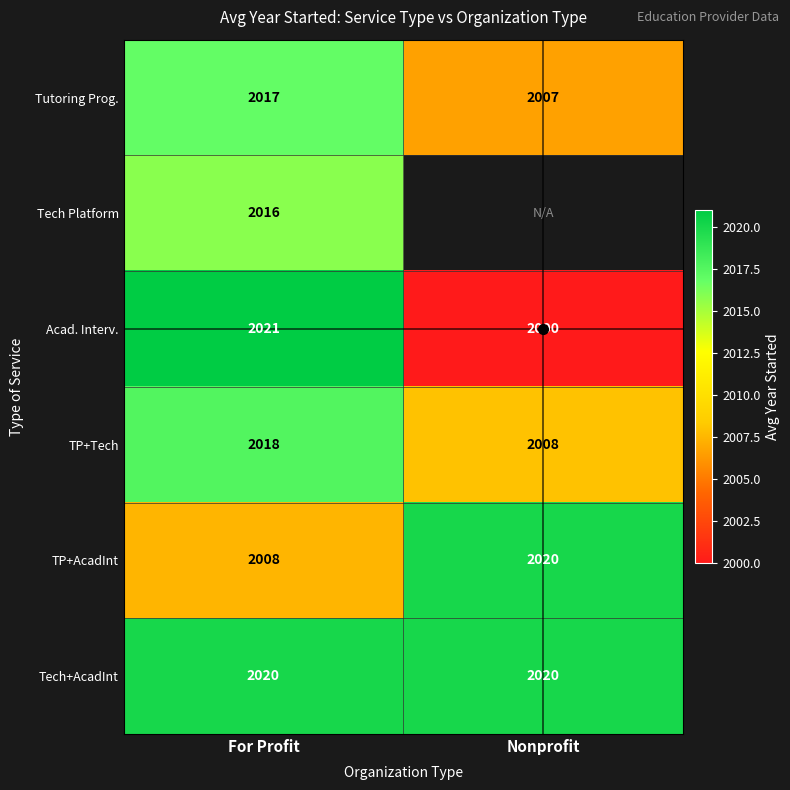

Which has a higher value, For Profit or Nonprofit?

For Profit